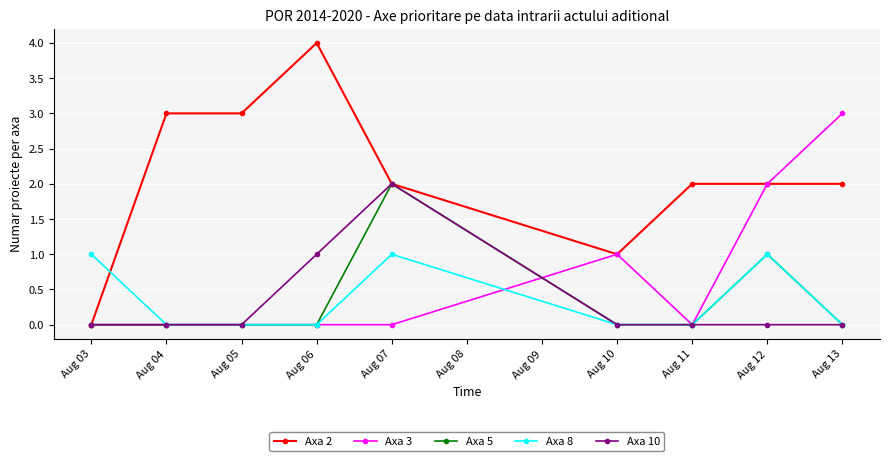

Count the Axa 3 values in the range 0 to 1.

7